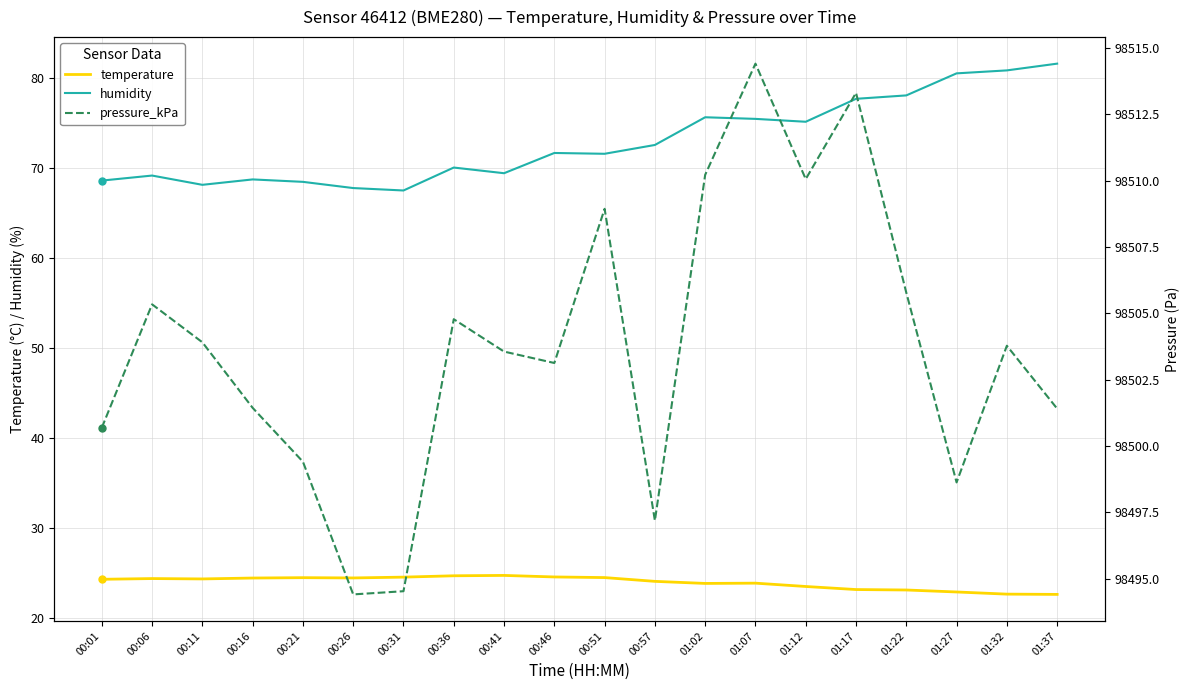

List the labels in order of humidity value, largest first.

01:37, 01:32, 01:27, 01:22, 01:17, 01:02, 01:07, 01:12, 00:57, 00:46, 00:51, 00:36, 00:41, 00:06, 00:16, 00:01, 00:21, 00:11, 00:26, 00:31